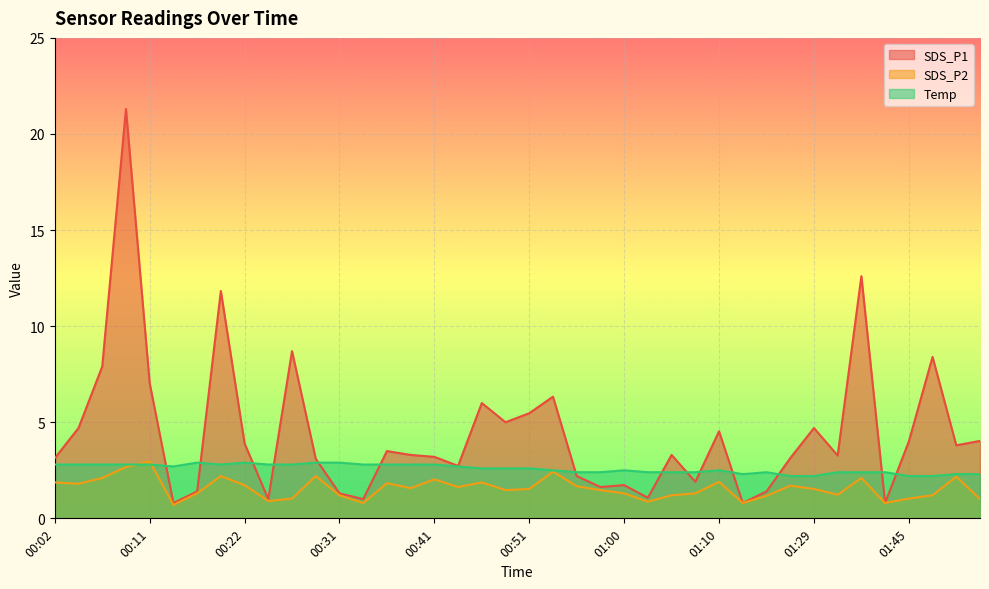

What is the approximate value of SDS_P1 at 00:34?

1.0